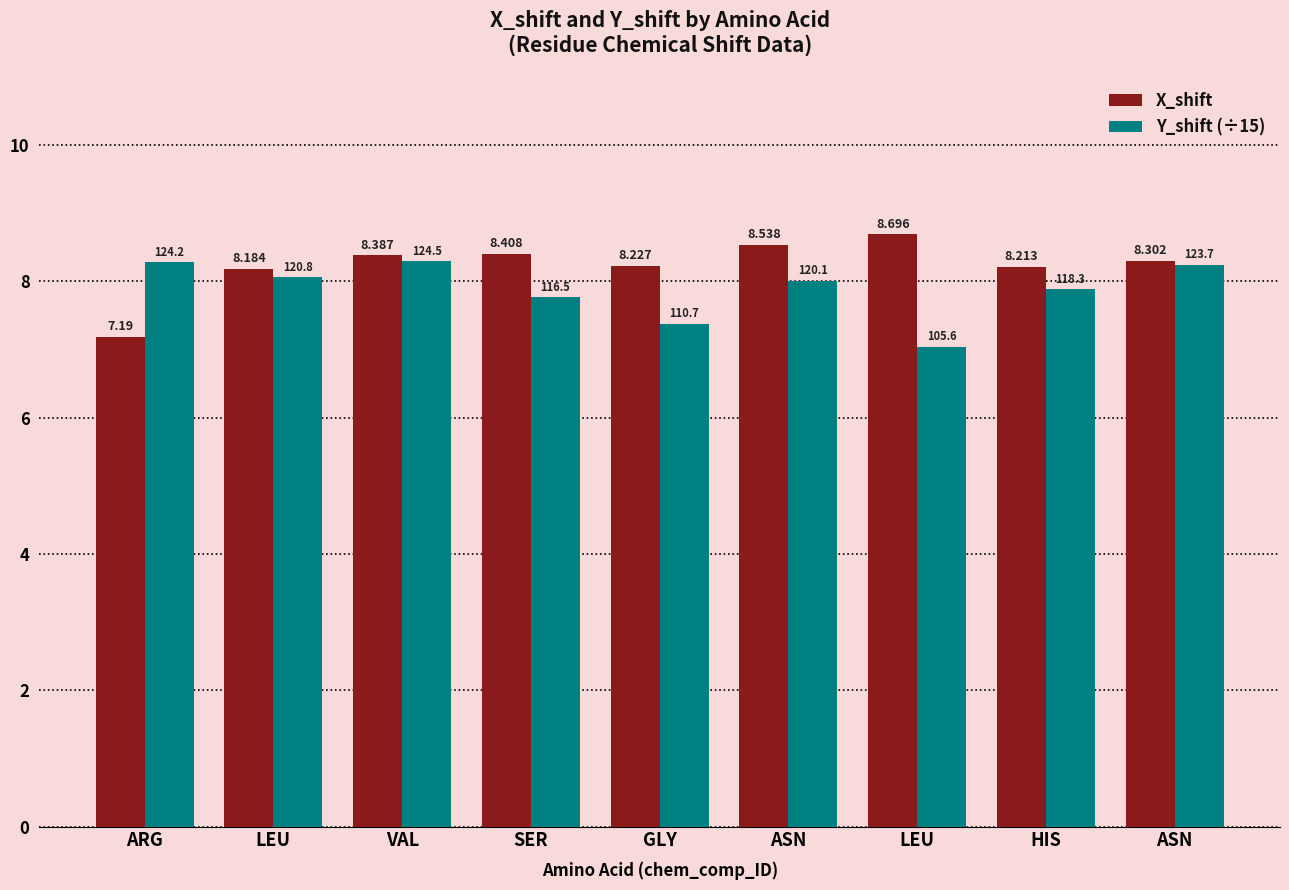

What are all the series names shown in the legend?

X_shift, Y_shift (÷15)